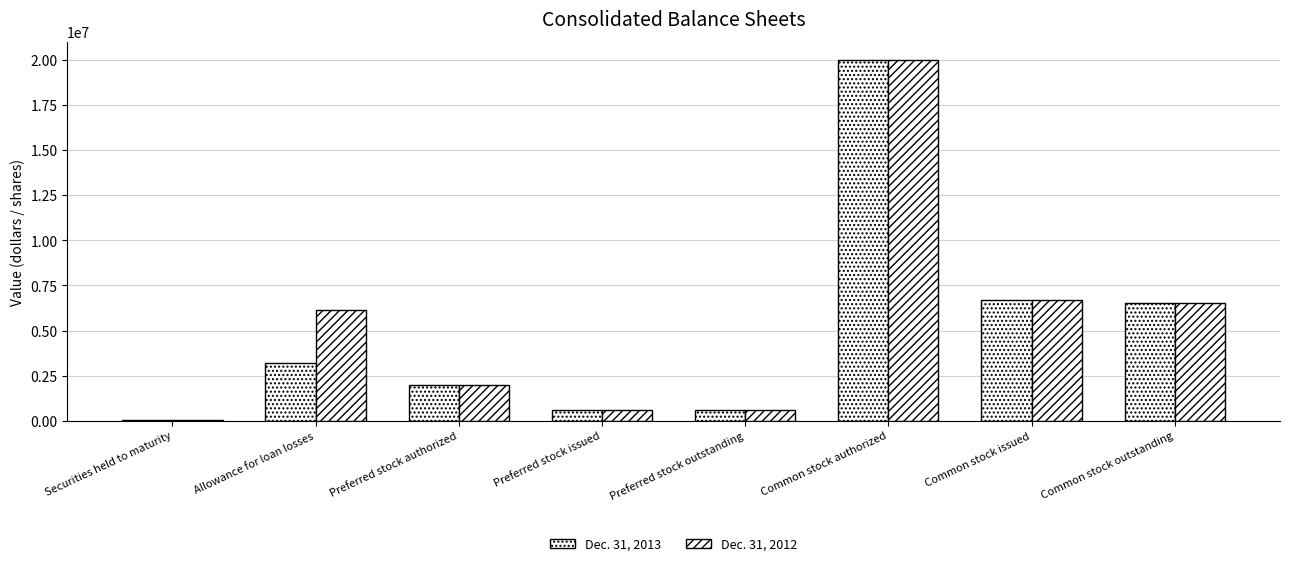

Reading left to right, list all the values displayed in this chart.

Dec. 31, 2013: 35027	3203158	2000000	600000	600000	20000000	6709199	6547074
Dec. 31, 2012: 46212	6141281	2000000	600000	600000	20000000	6709199	6500396